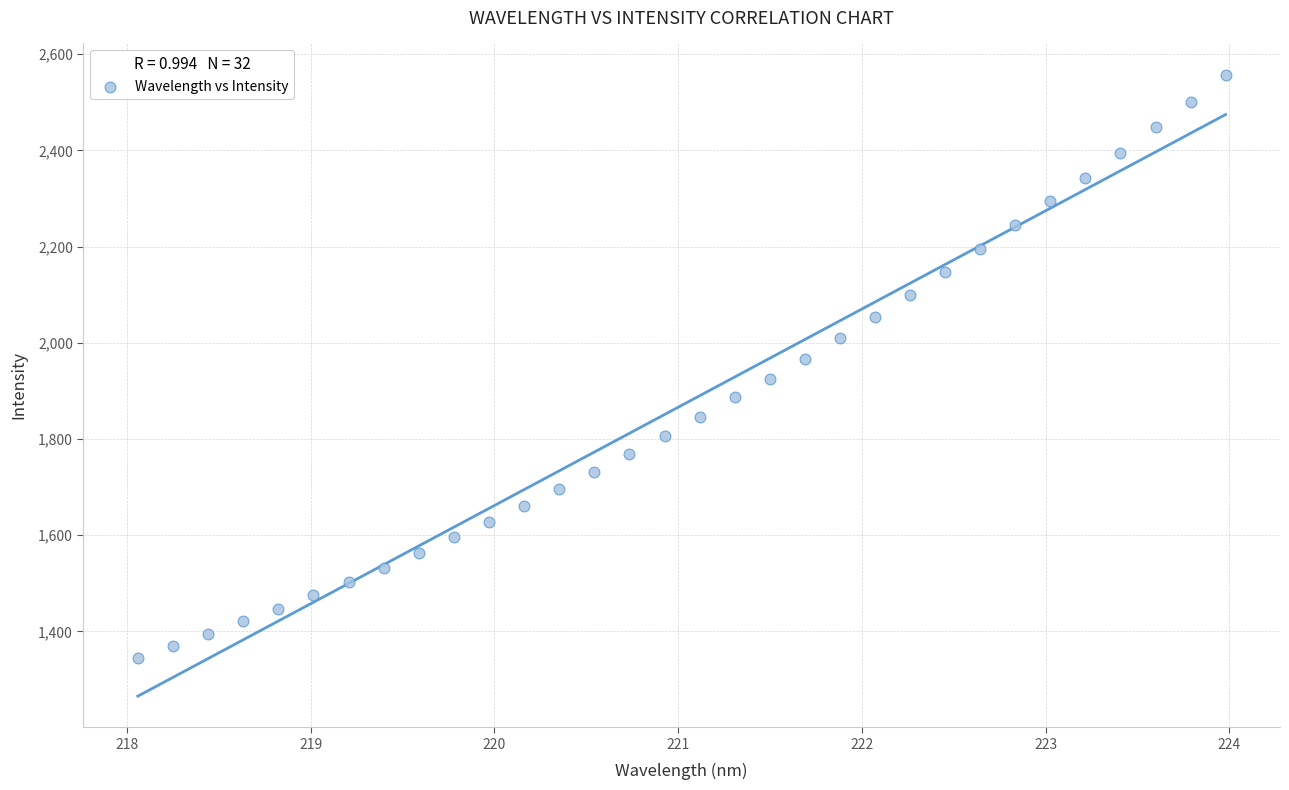

What is the range of X values (max minus min)?

5.9